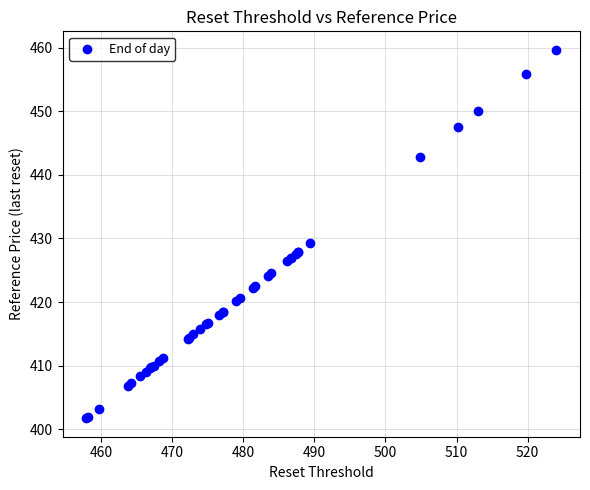

What Y value in the scatter plot is closest to 430?

429.3